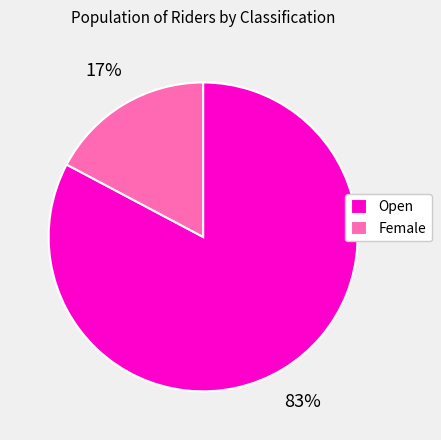

Count the number of slices in the pie.

2